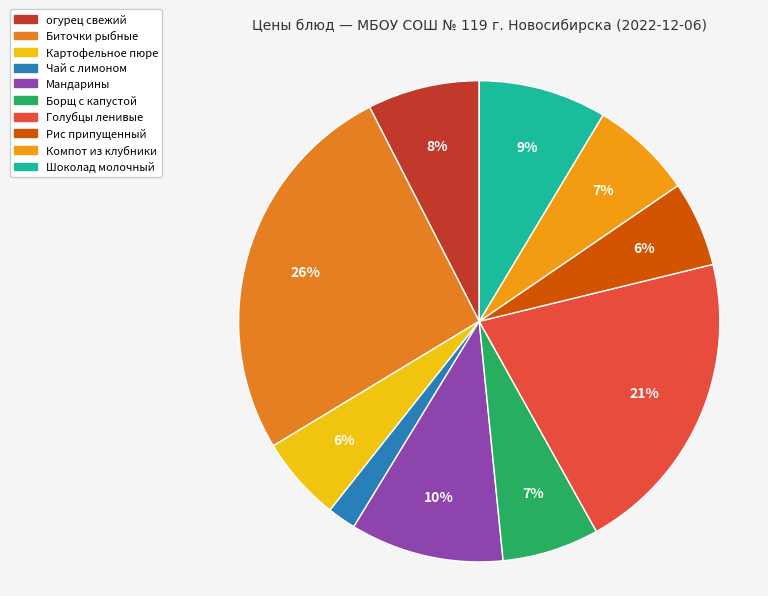

What percentage do огурец свежий and Компот из клубники together represent?

14.4%